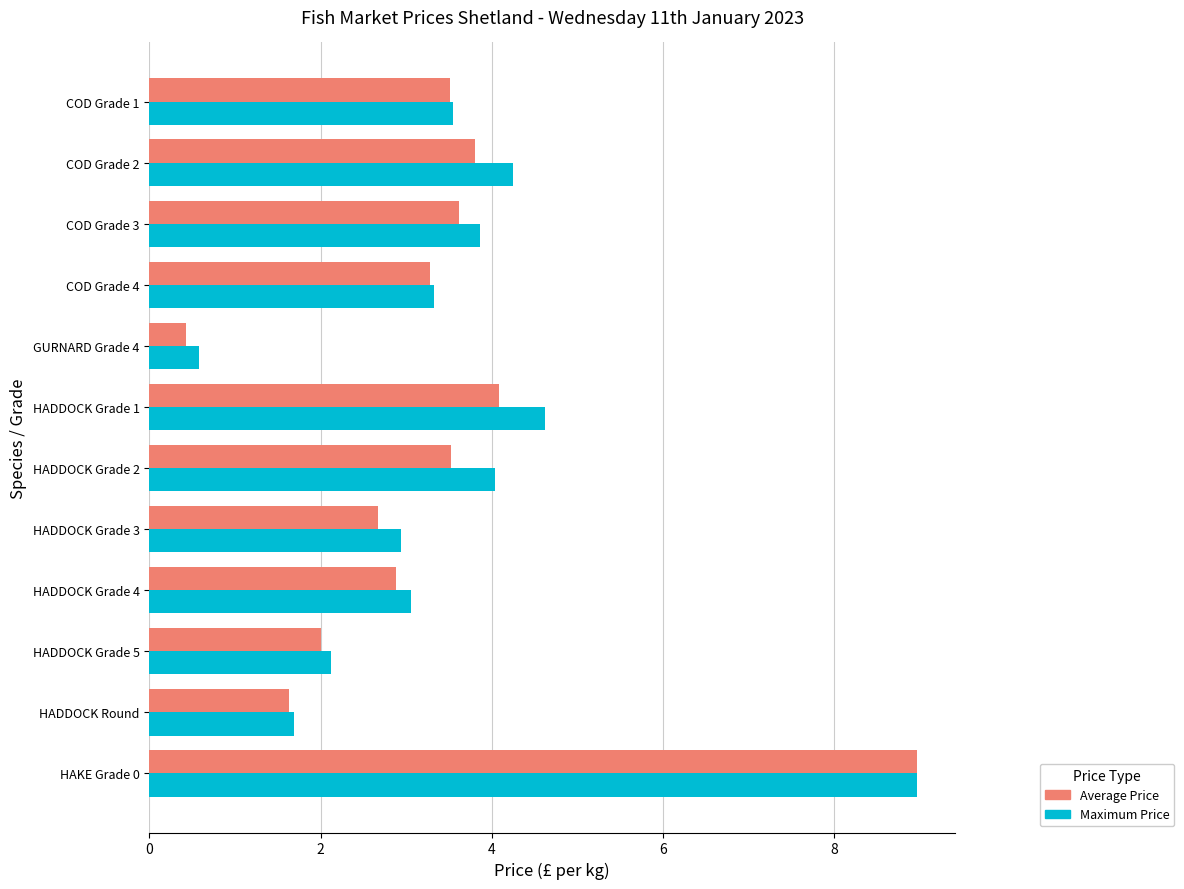

What is the sum of the Maximum Price values at GURNARD Grade 4 and HADDOCK Round?

2.3